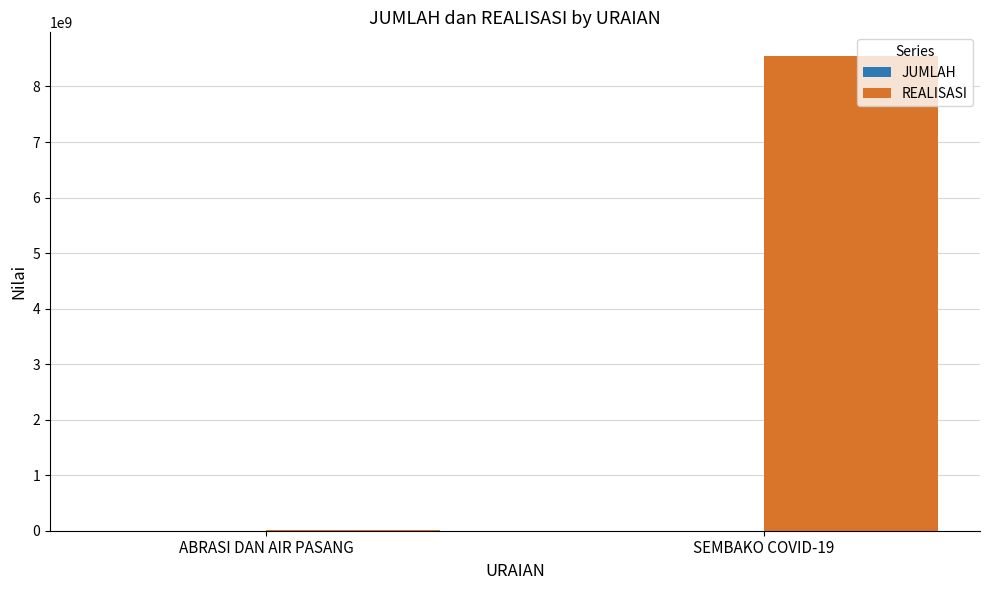

The REALISASI series shows 7879200 at ABRASI DAN AIR PASANG. True or false?

True